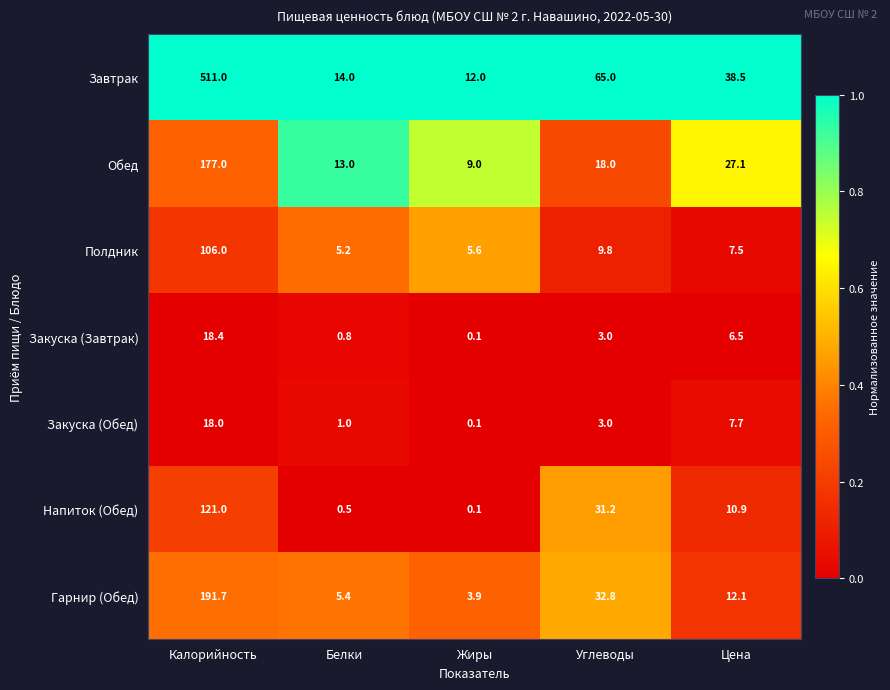

What is the total value across all series at Жиры?

30.8